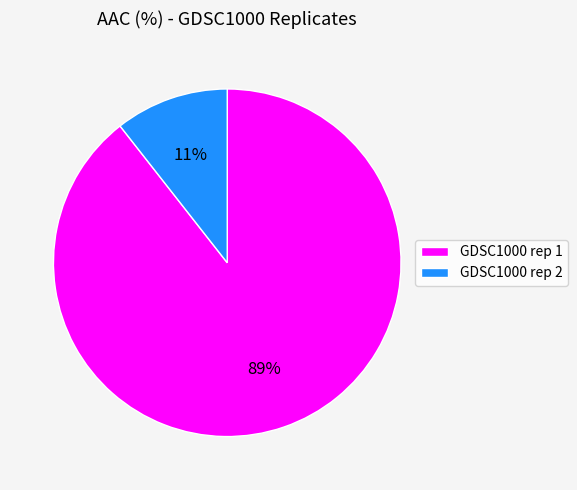

Is it true that GDSC1000 rep 1 is 89% of the pie?

True